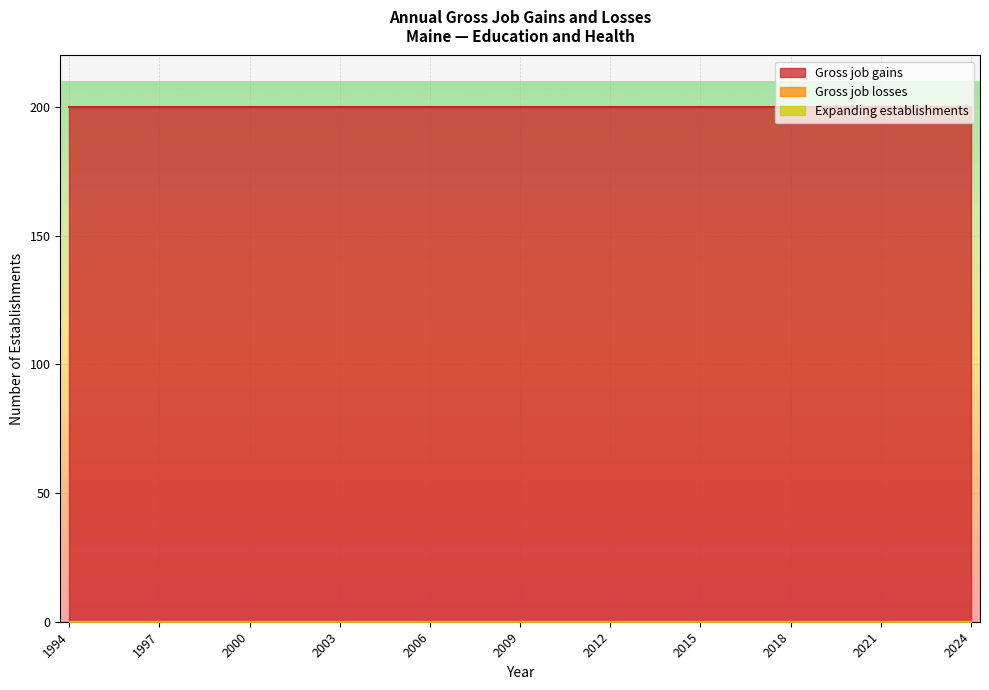

Which series has the widest spread of values?

Gross job gains